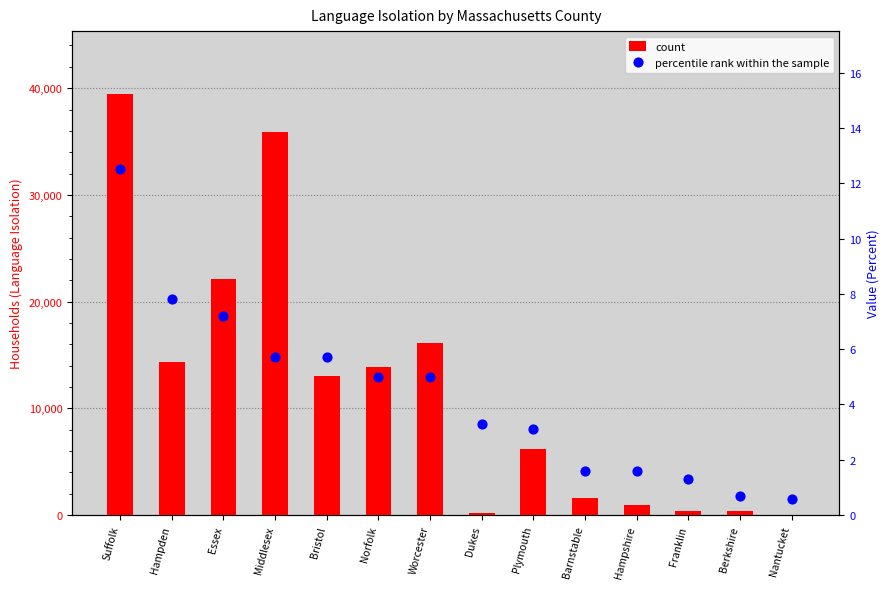

At which category is the sum across all series the highest?

Suffolk